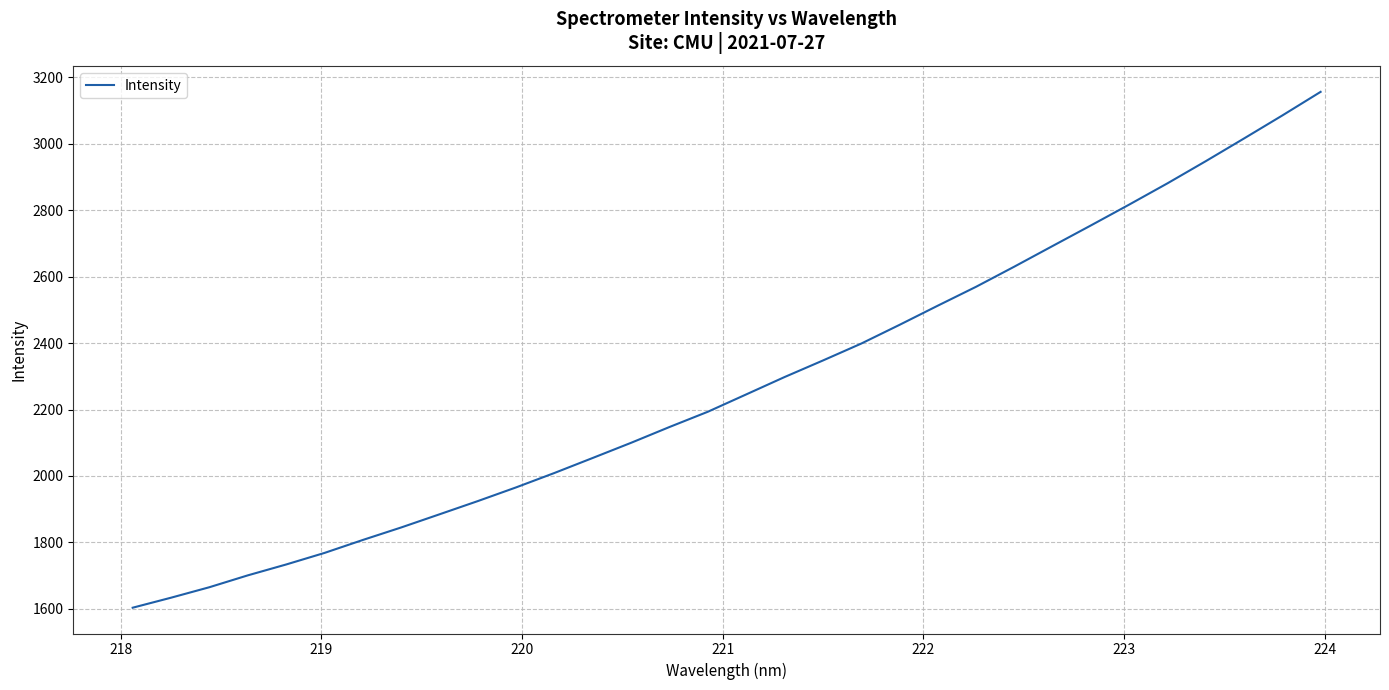

What is the maximum value shown in the chart?

3156.0